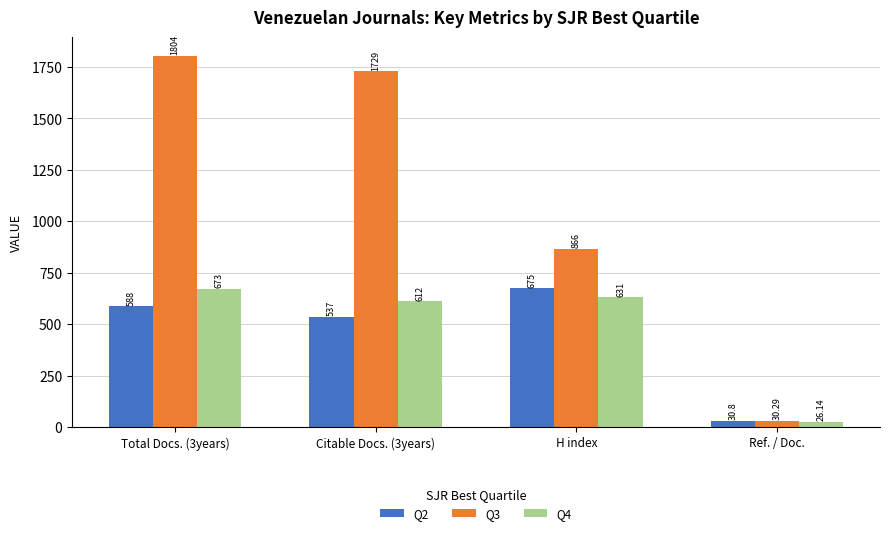

Rank the series by their maximum value, from highest to lowest.

Q3, Q2, Q4